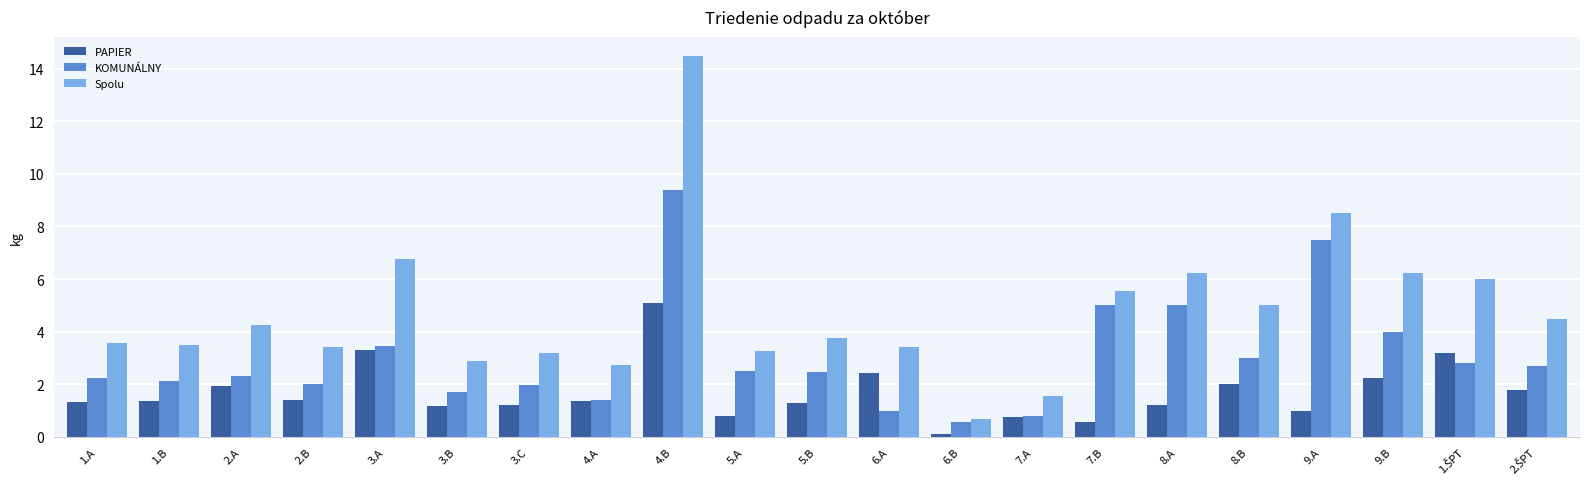

Are the bars horizontal?

No